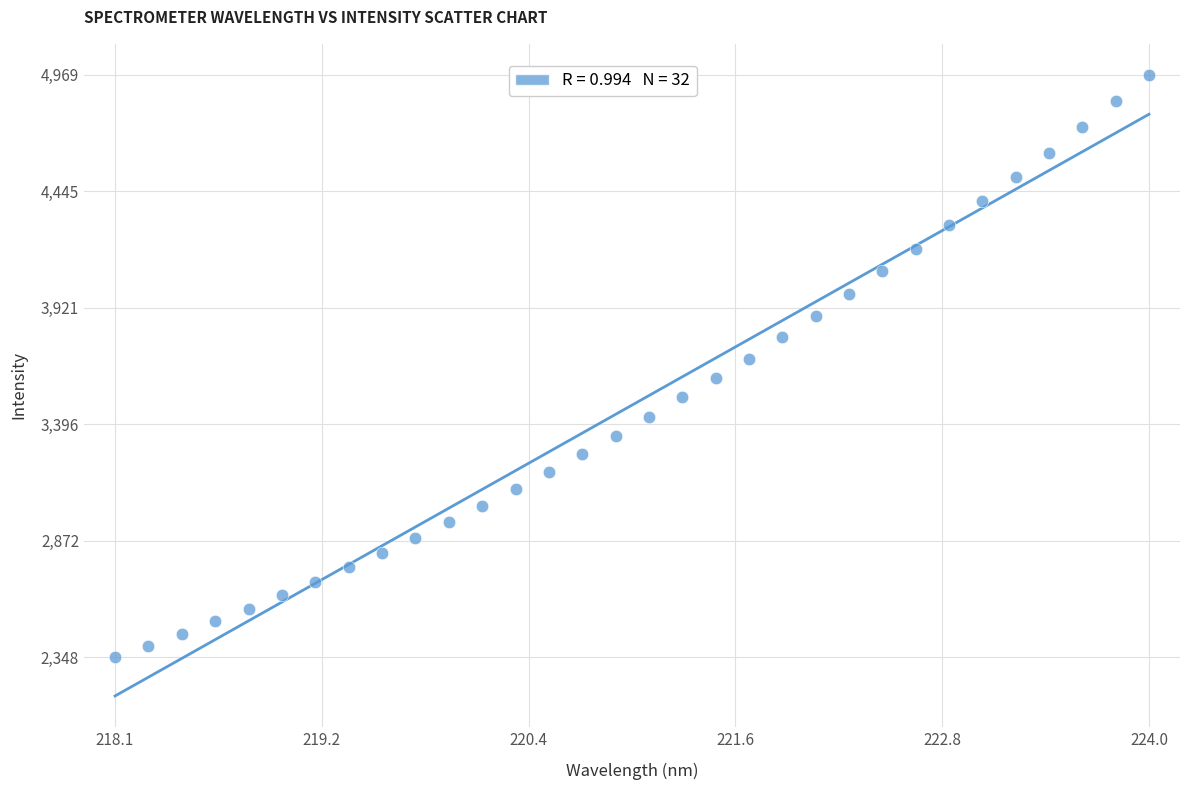

What is the range of Y values (max minus min)?

2621.2